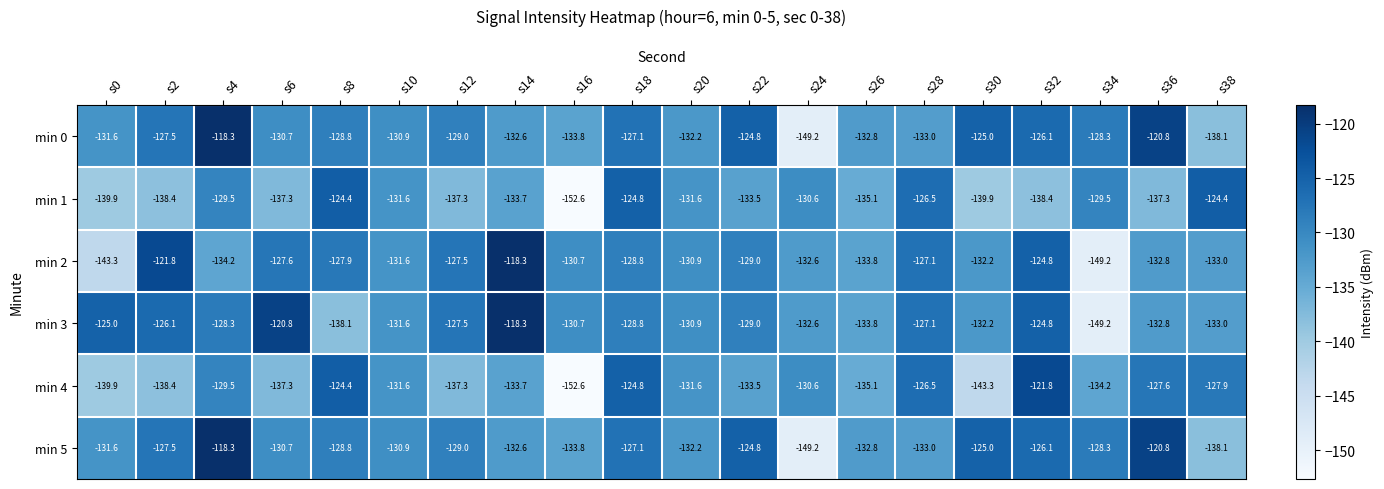

What is the difference between the maximum and minimum values in the min 2 series?

30.9